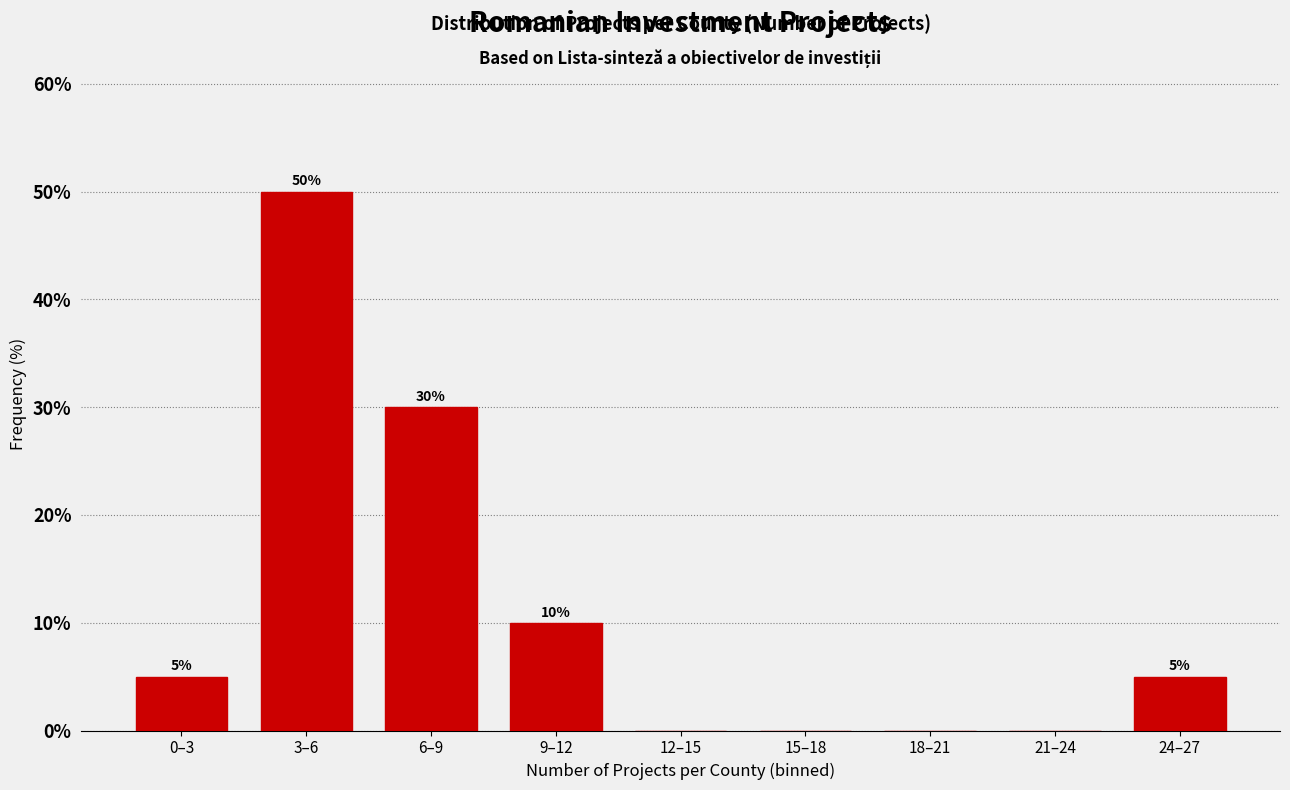

Reading left to right, transcribe all the data shown in this chart.

0–3=5	3–6=50	6–9=30	9–12=10	12–15=0	15–18=0	18–21=0	21–24=0	24–27=5